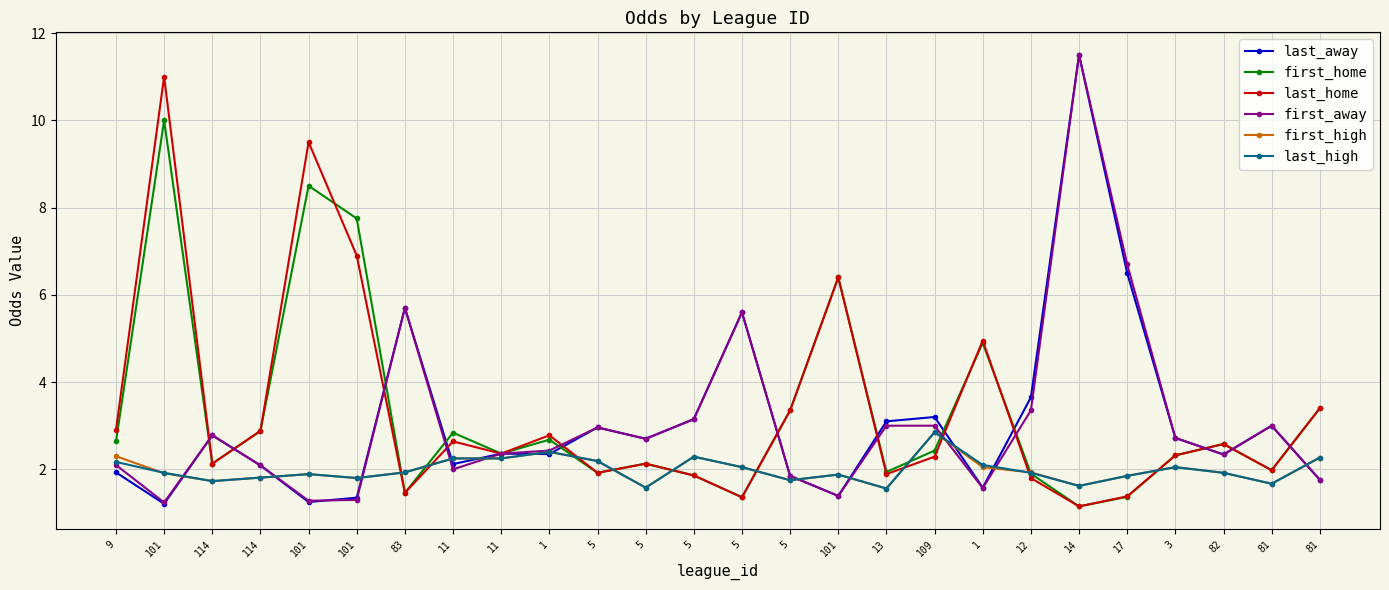

At how many categories does at least one series exceed 8?

3